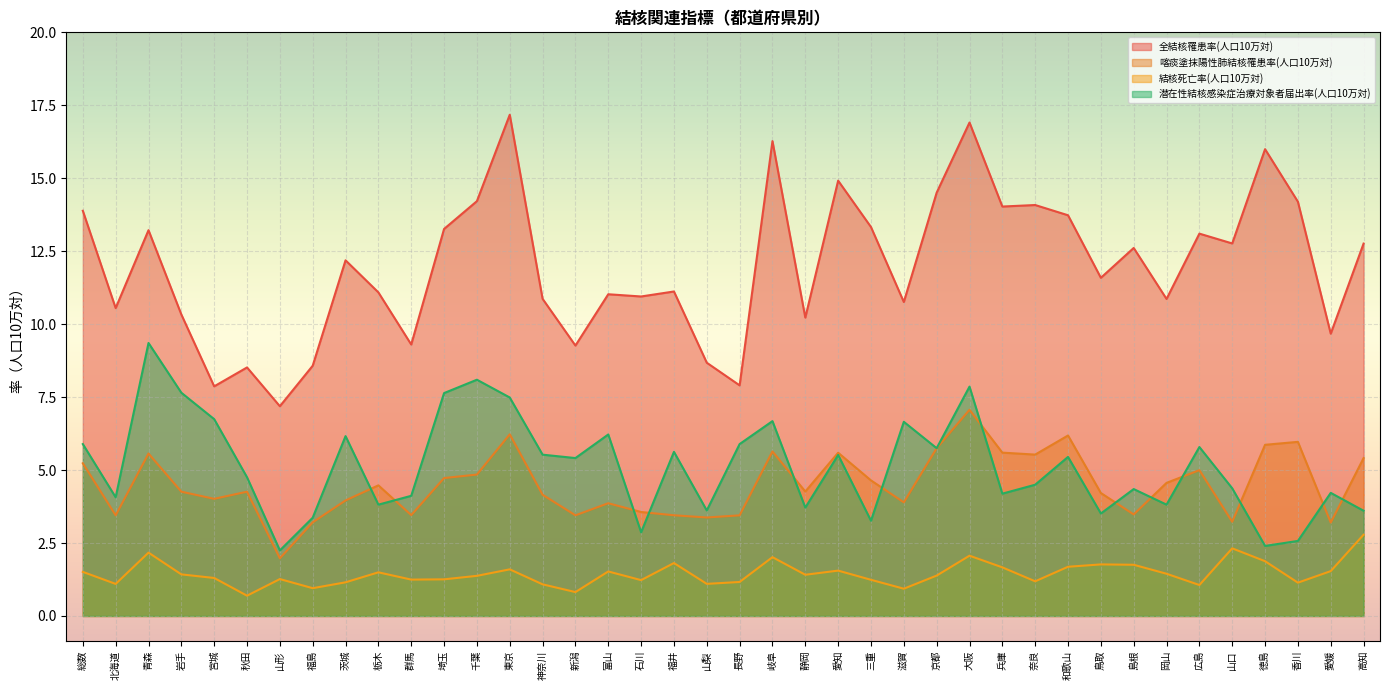

Between 東京 and 香川, which series saw the biggest shift?

潜在性結核感染症治療対象者届出率(人口10万対)